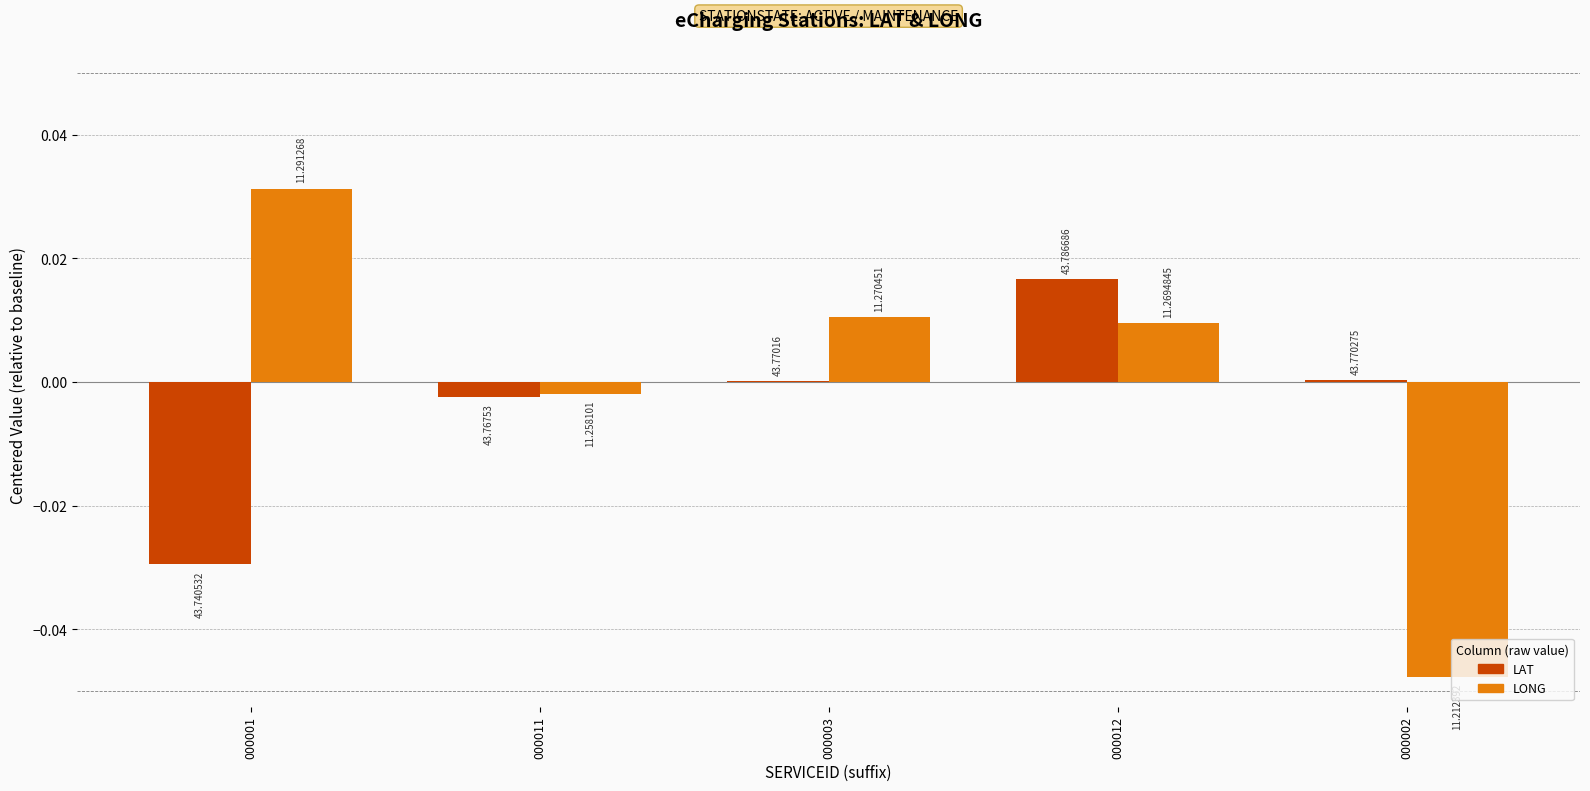

What is the label of the 3rd bar from the right?

000003